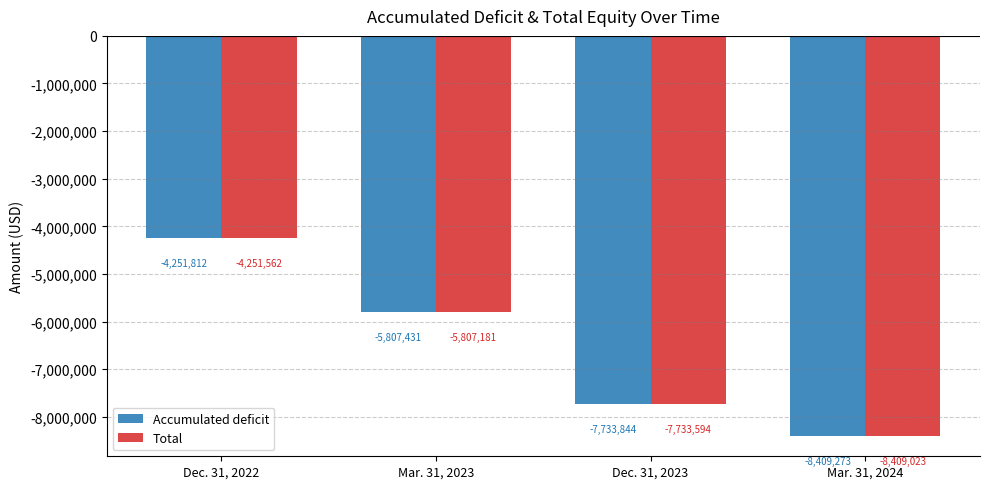

What is the difference between the second highest and second lowest values in the Total series?

1926413